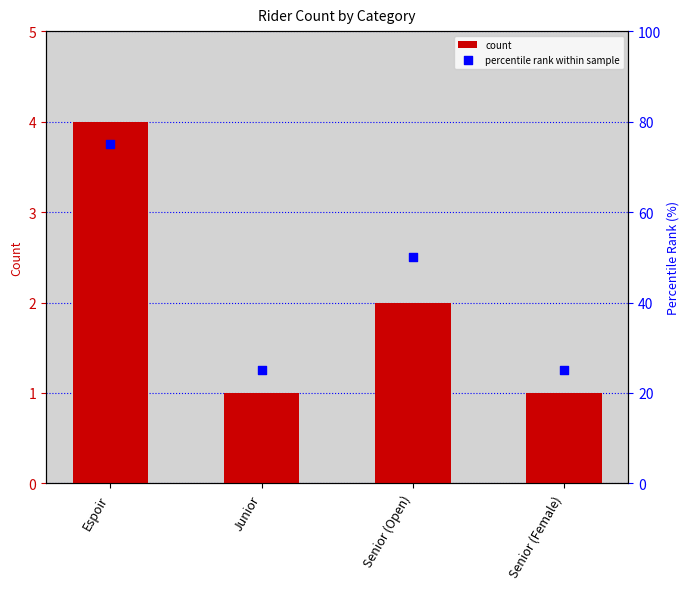

Which has a higher value, Junior or Senior (Open)?

Senior (Open)